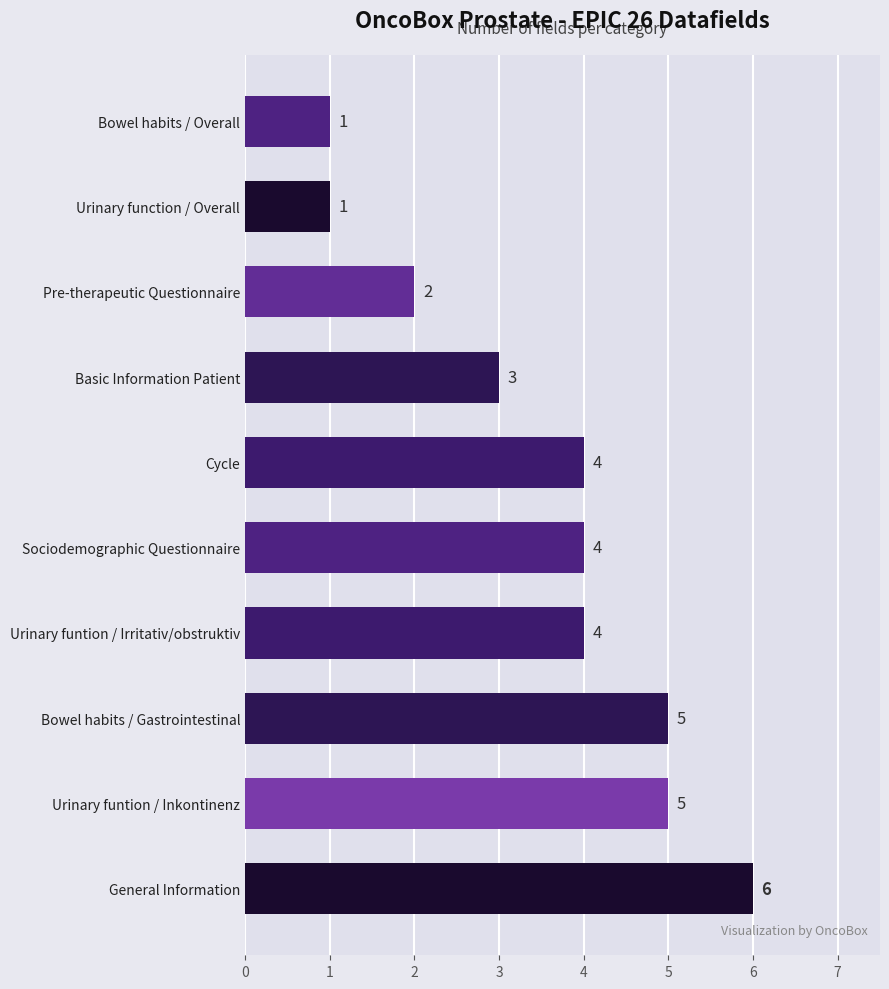

The value at Bowel habits / Overall is 0. True or false?

False